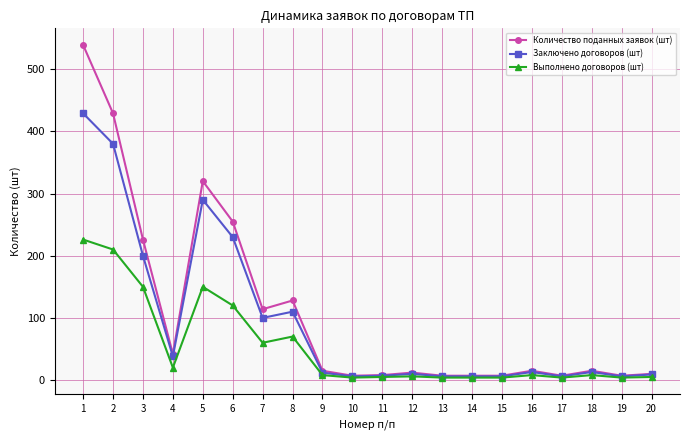

What is the highest value of the Заключено договоров (шт) series?

429